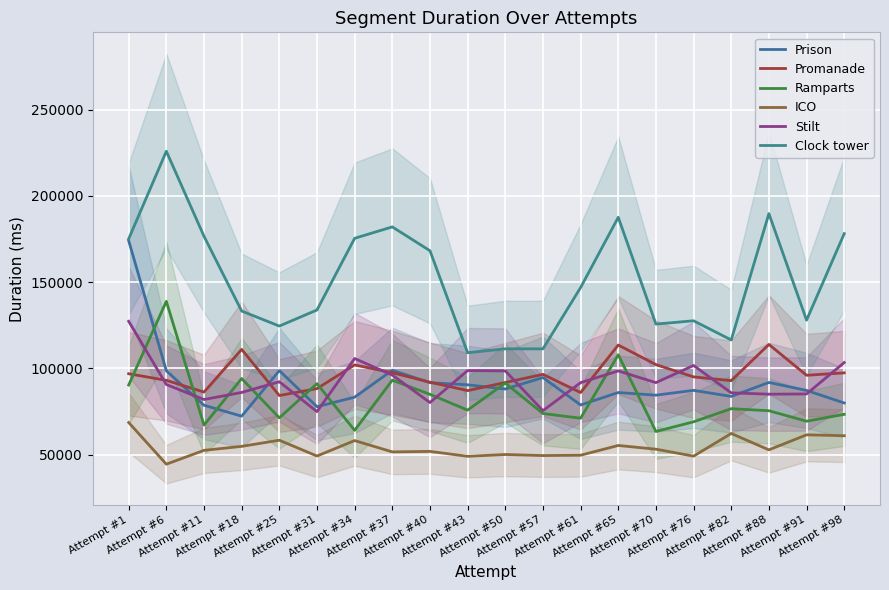

Which series has the largest range (max minus min)?

Clock tower